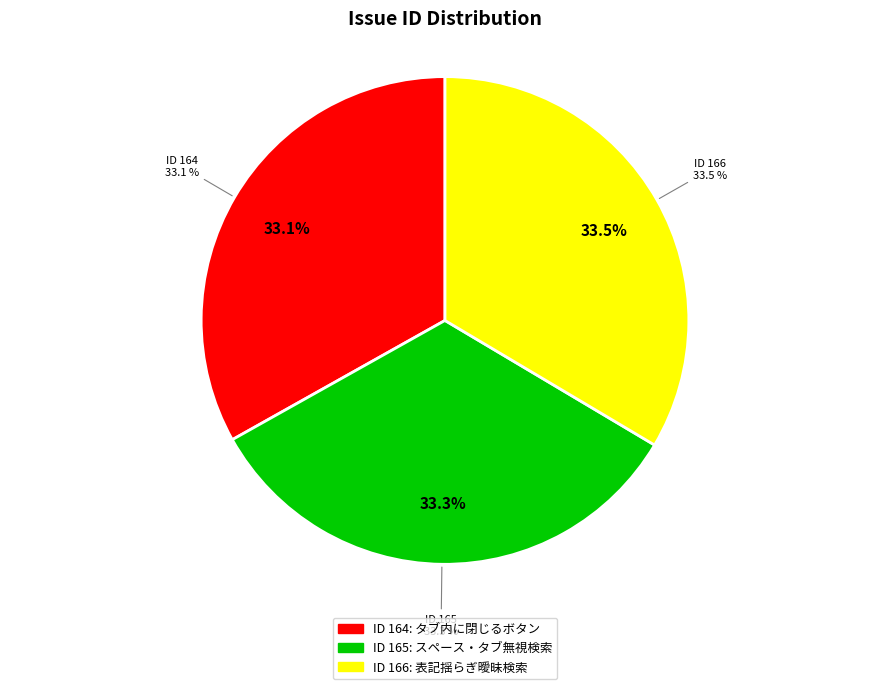

How many segments does this pie chart have?

3